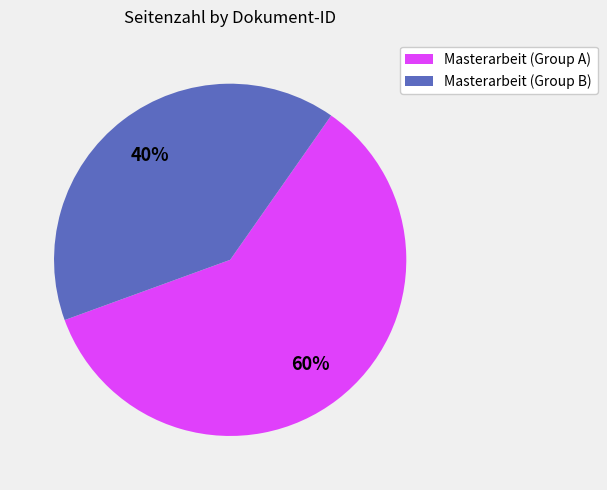

Which category has the biggest portion of the pie?

Masterarbeit (Group A)